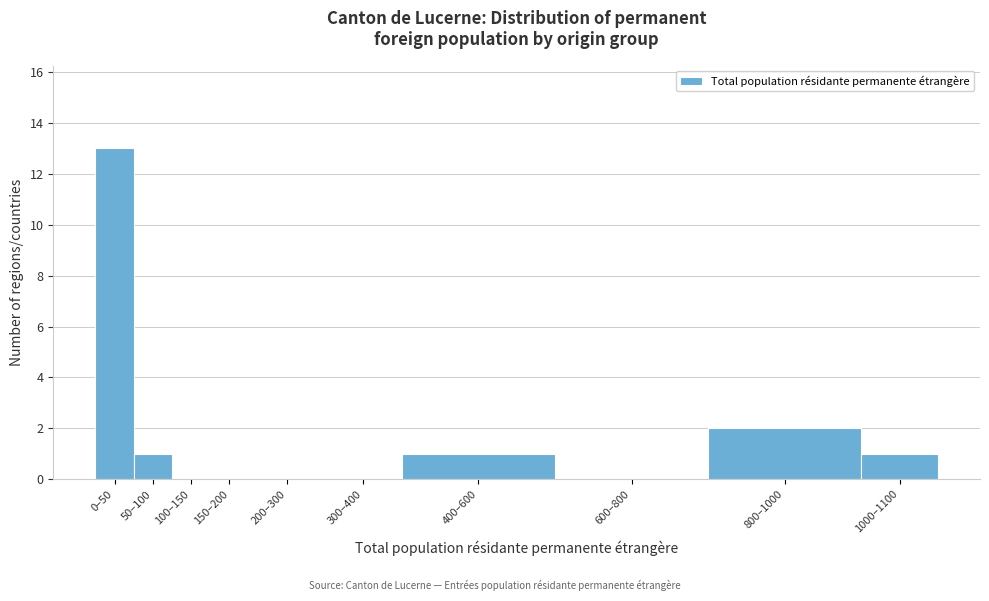

Reading left to right, transcribe all the data shown in this chart.

0–50=13	50–100=1	100–150=0	150–200=0	200–300=0	300–400=0	400–600=1	600–800=0	800–1000=2	1000–1100=1